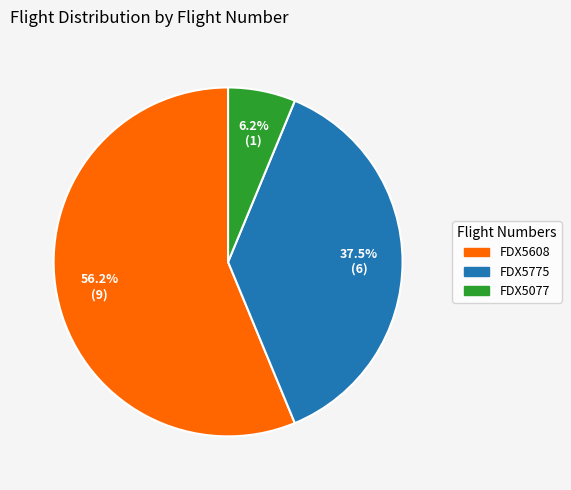

What is the smallest slice in the pie chart?

FDX5077